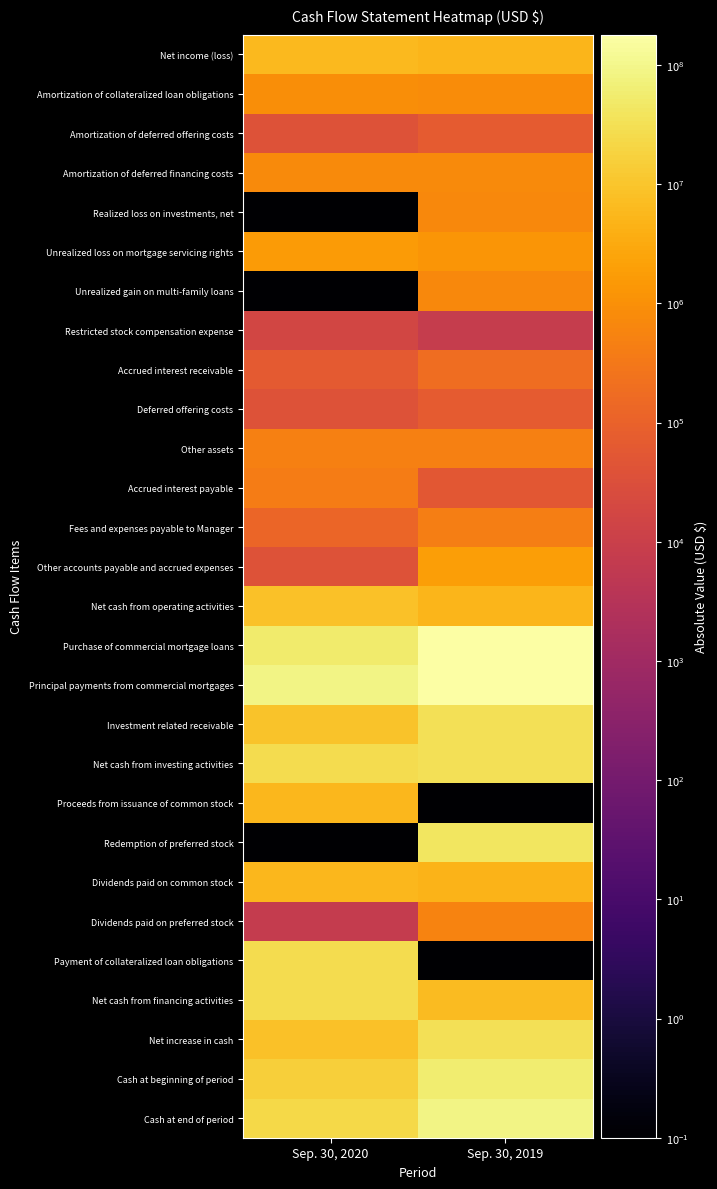

List the series in order of their peak value, highest first.

Purchase of commercial mortgage loans, Principal payments from commercial mortgages, Cash at end of period, Cash at beginning of period, Redemption of preferred stock, Net cash from investing activities, Investment related receivable, Net increase in cash, Payment of collateralized loan obligations, Net cash from financing activities, Net cash from operating activities, Net income (loss), Proceeds from issuance of common stock, Dividends paid on common stock, Other accounts payable and accrued expenses, Unrealized loss on mortgage servicing rights, Amortization of collateralized loan obligations, Amortization of deferred financing costs, Realized loss on investments, net, Unrealized gain on multi-family loans, Dividends paid on preferred stock, Other assets, Fees and expenses payable to Manager, Accrued interest payable, Accrued interest receivable, Amortization of deferred offering costs, Deferred offering costs, Restricted stock compensation expense